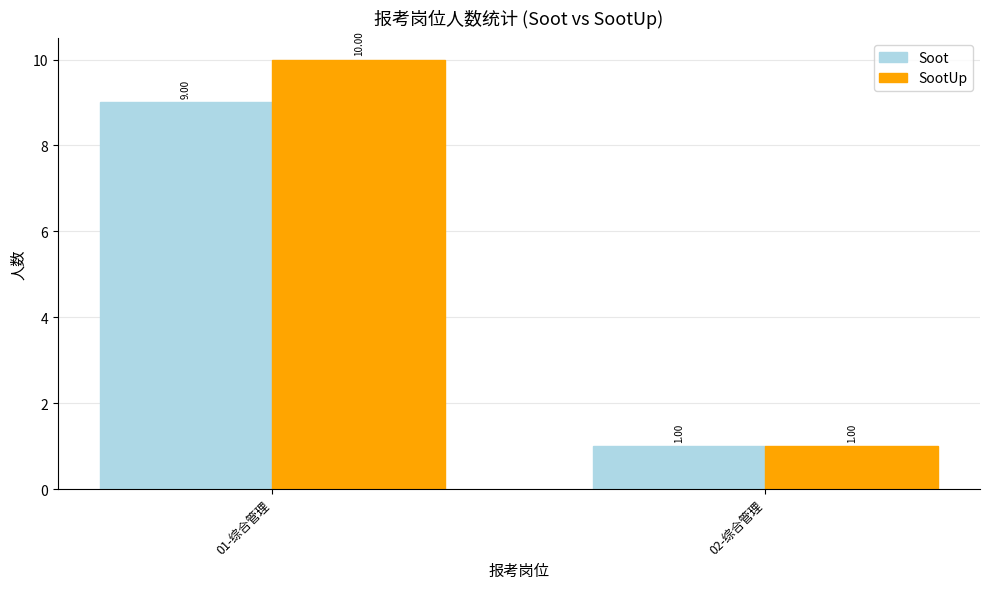

How many groups of bars are there?

2